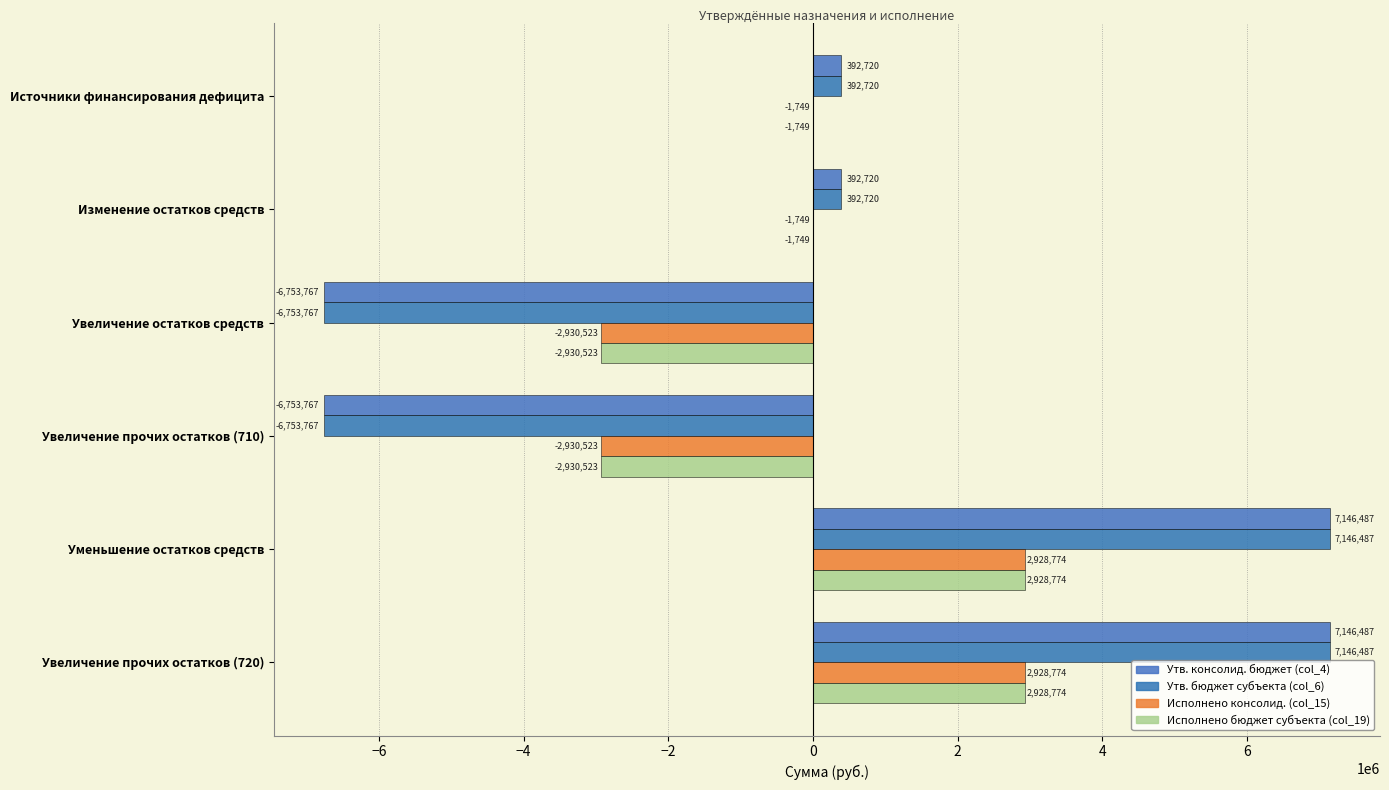

How many series are shown in this chart?

4